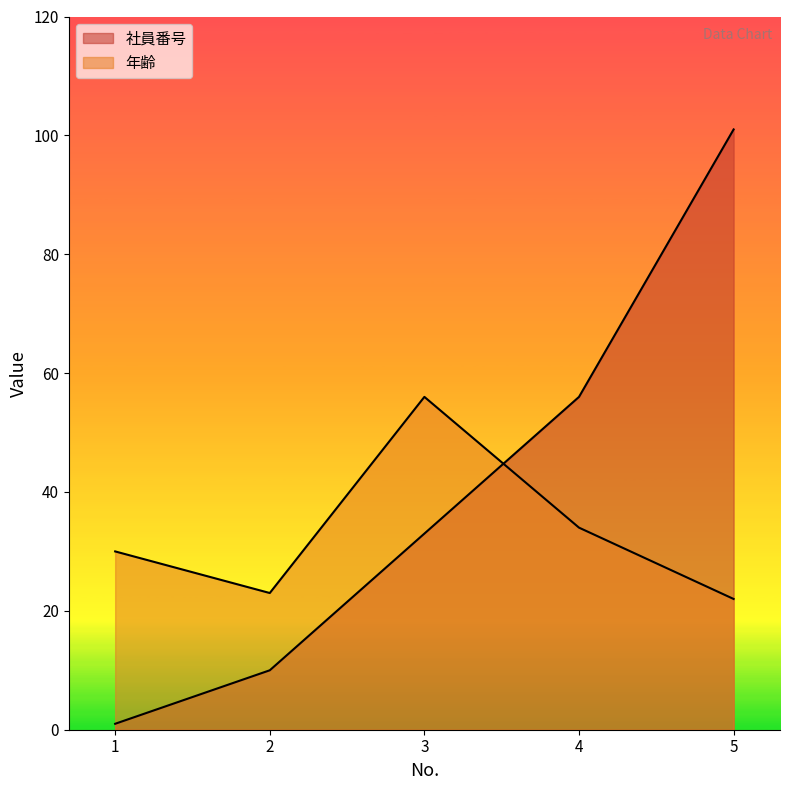

Reading left to right, transcribe all the data shown in this chart.

社員番号: 1=1	2=10	3=33	4=56	5=101
年齢: 1=30	2=23	3=56	4=34	5=22